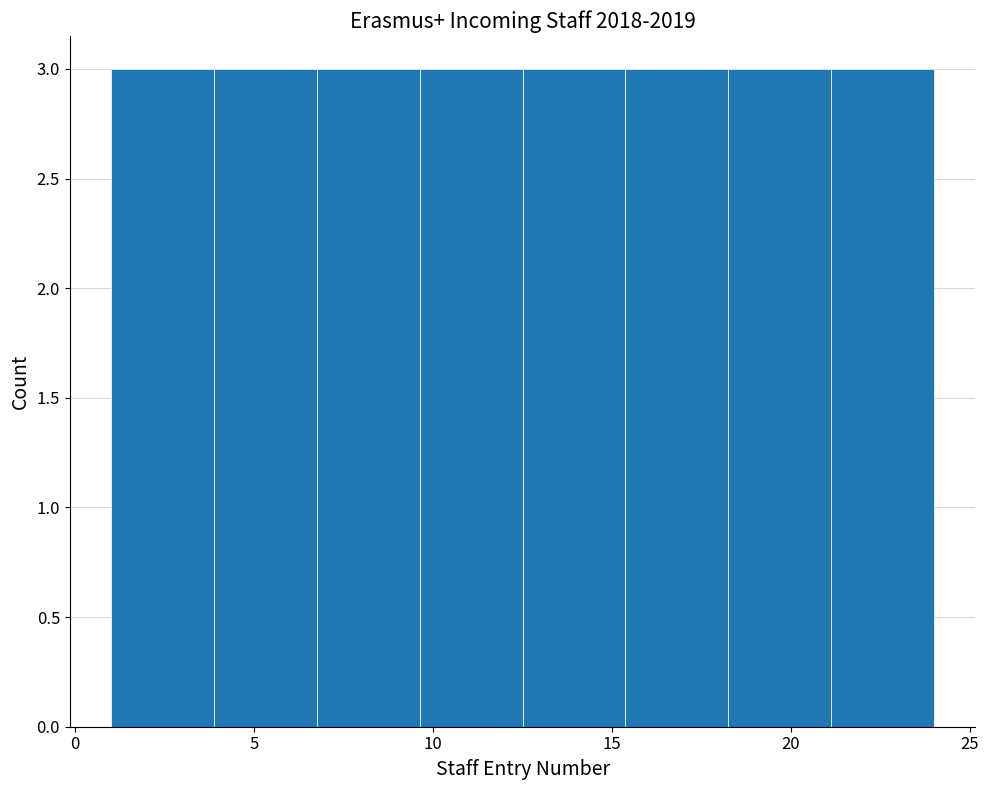

What is the height of the bar covering 4.0 to 7.0 on the x-axis? Neither the bar edges nor the heights are printed on the chart, so give them approximately, as read against the axes.

3